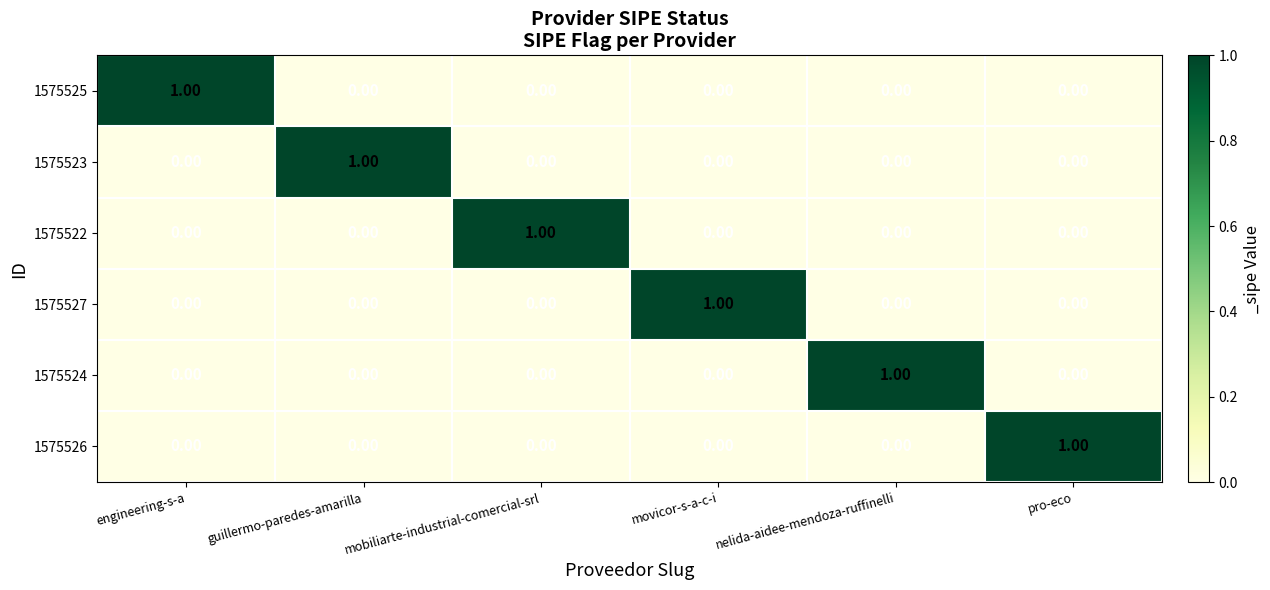

Count the number of data series in this chart.

6